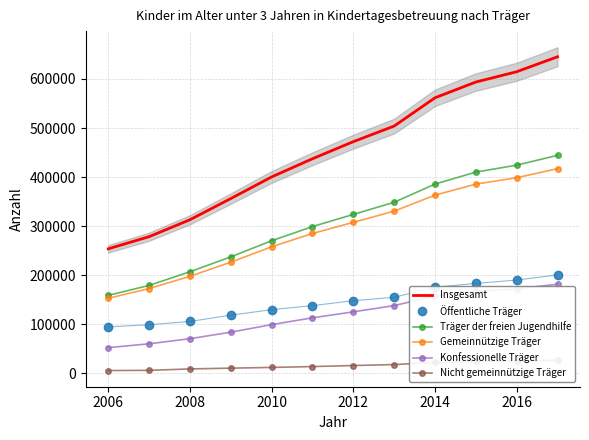

Reading left to right, list all the values displayed in this chart.

Insgesamt: 253894	278642	313114	356274	400336	437390	472176	503926	561569	593639	614600	645077
Öffentliche Träger: 94821	99315	105944	118762	129961	138161	148207	155182	175823	183447	190269	200785
Träger der freien Jugendhilfe: 159073	179327	207170	237512	270375	299229	323969	348744	385746	410192	424331	444292
Gemeinnützige Träger: 153136	172962	197919	226688	258054	285178	307760	330635	363255	385746	398722	417216
Konfessionelle Träger: 52592	60422	70846	84115	99525	113364	125526	138212	157922	167043	172527	181746
Nicht gemeinnützige Träger: 5937	6365	9251	10824	12321	14051	16209	18109	22491	24446	25609	27076